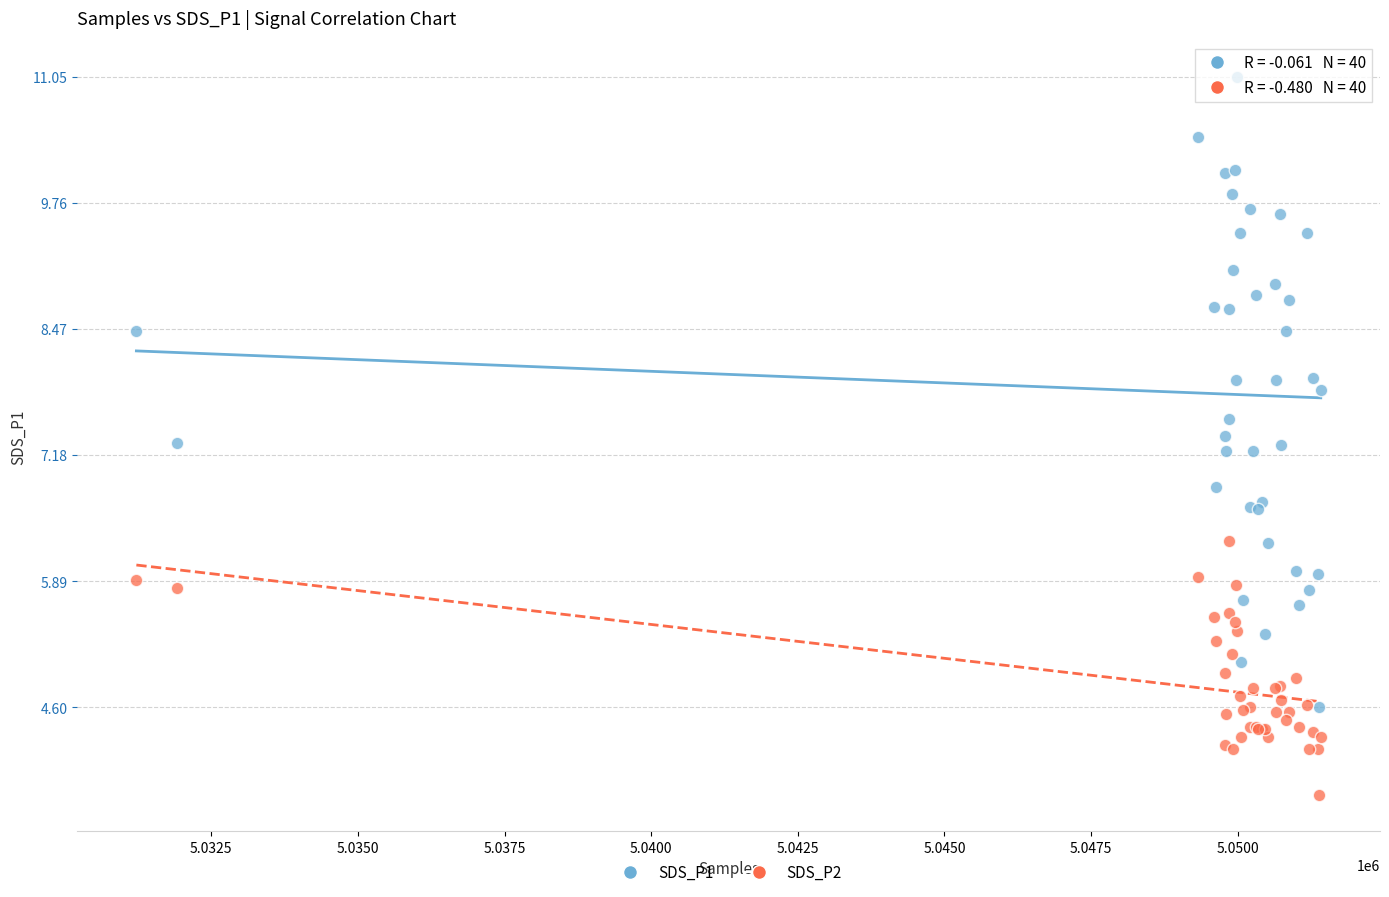

What are all the series names shown in the legend?

SDS_P1, SDS_P2